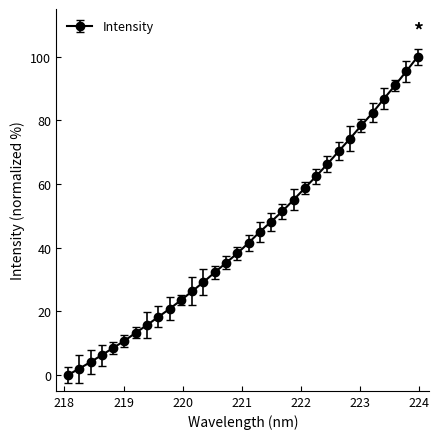

True or false: there are more than 1 points higher than both neighbors.

False